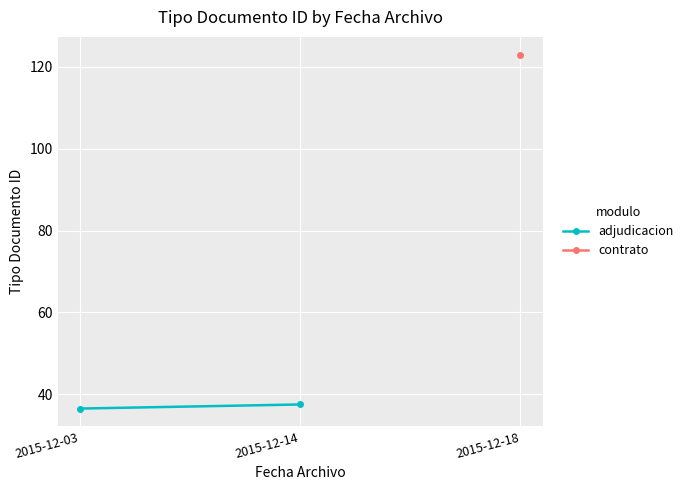

How many lines are shown in the chart?

1